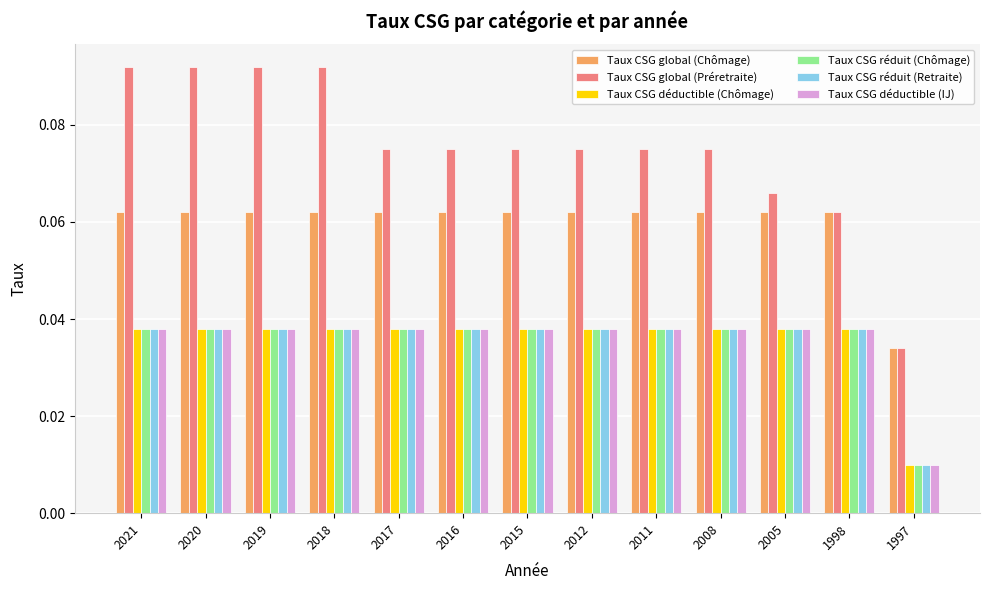

Which series changed the most between 2018 and 1998?

Taux CSG global (Préretraite)